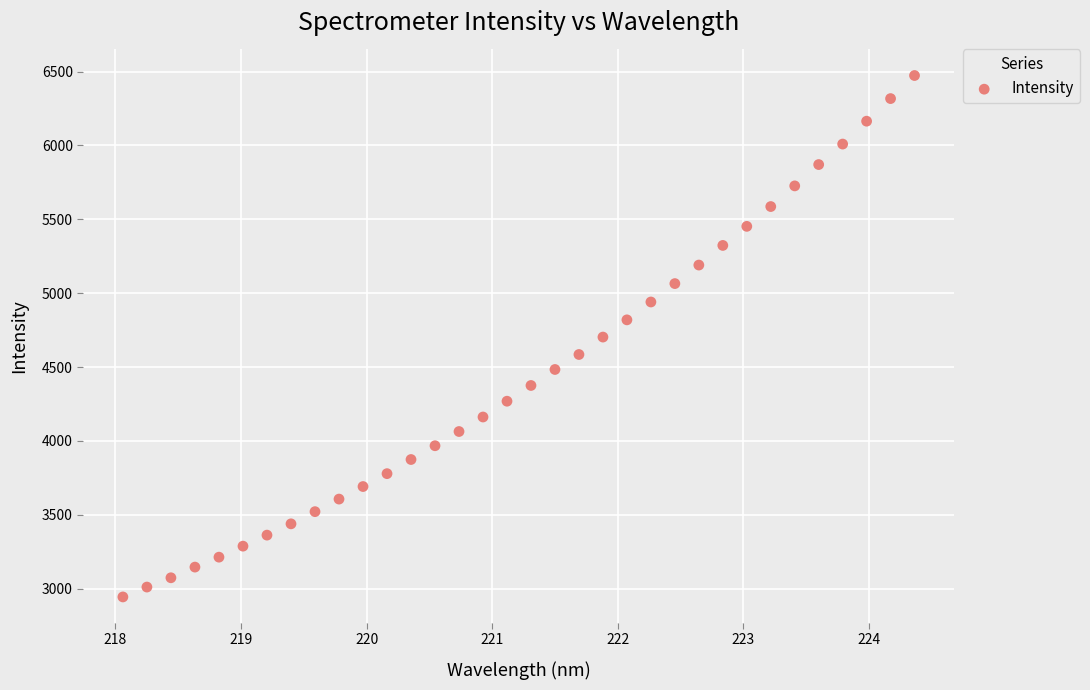

What is the range of X values (max minus min)?

6.3